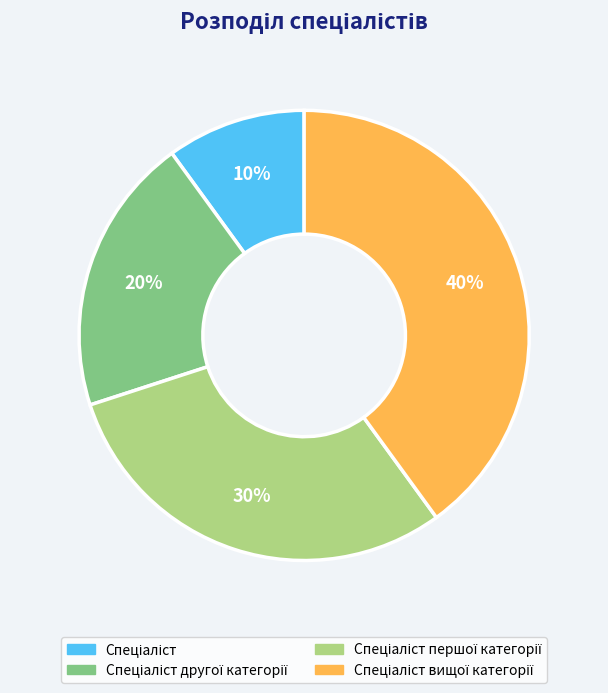

Is there a majority slice in this chart?

No